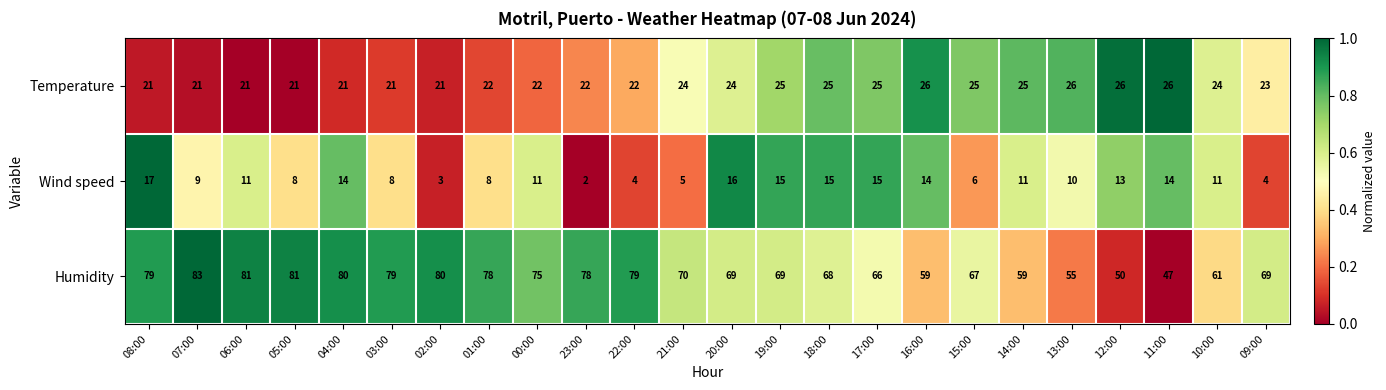

Which series has the largest total across all categories?

Humidity